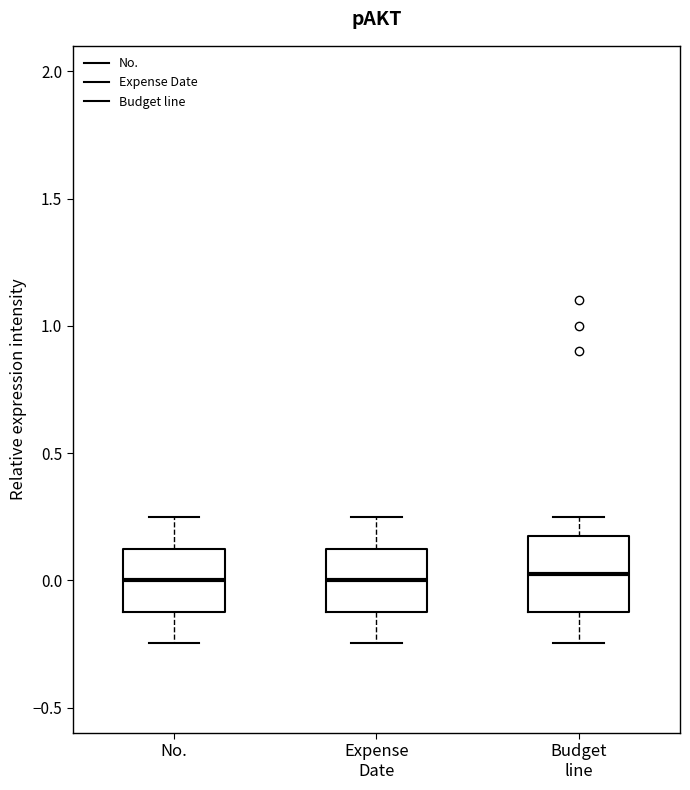

Which box is the tallest, from its lower edge to its upper edge?

Budget line